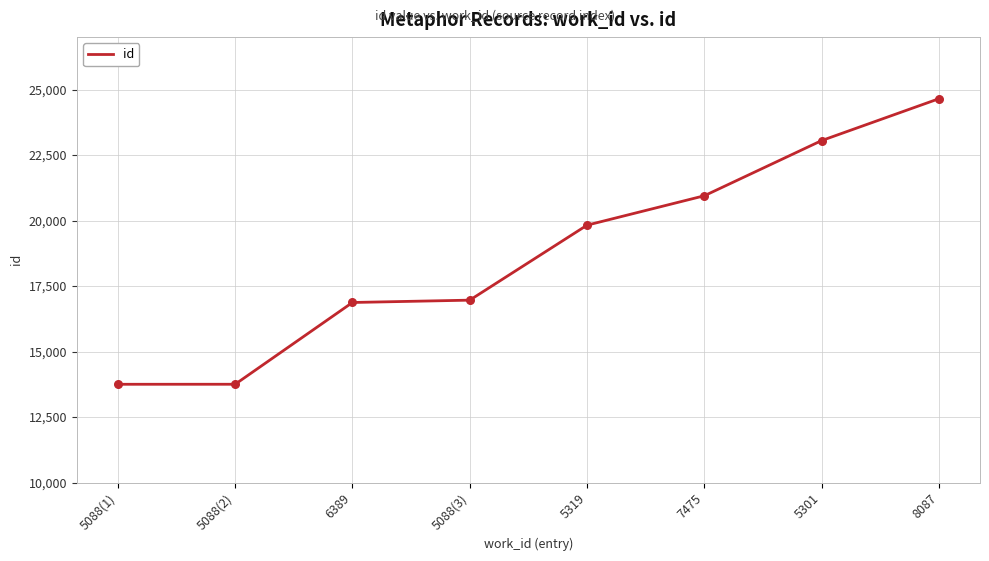

Between 5088(1) and 6389, which is larger?

6389